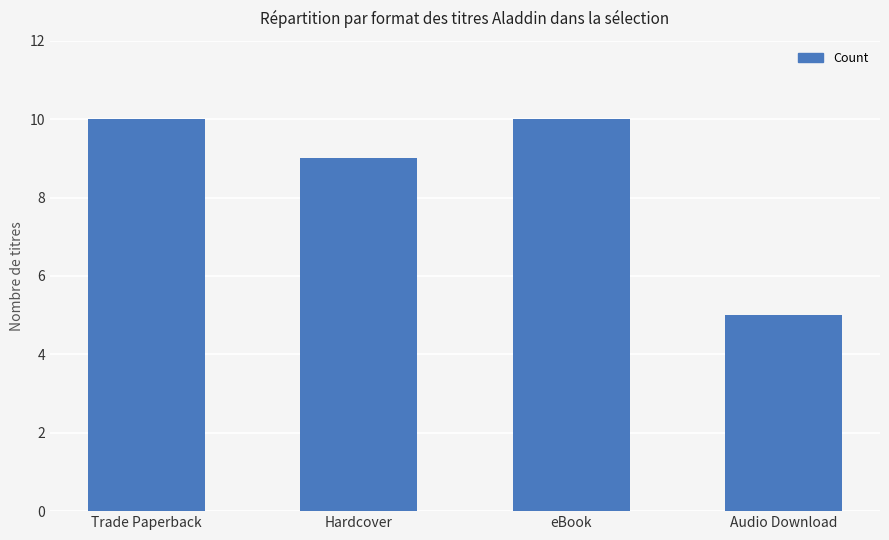

Is it true that the value at Audio Download is 3?

False